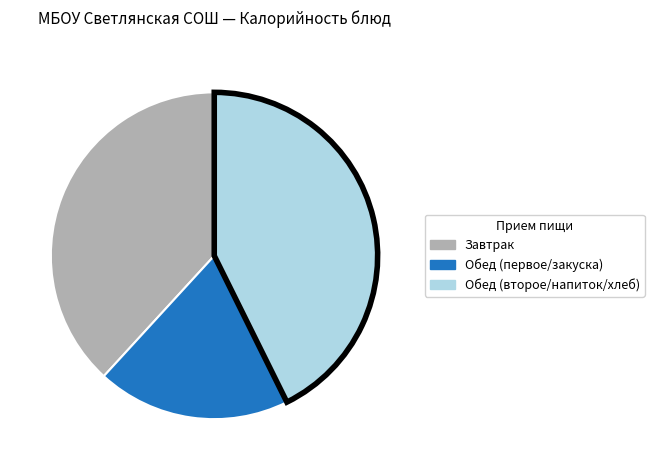

Does any single category account for the majority?

No